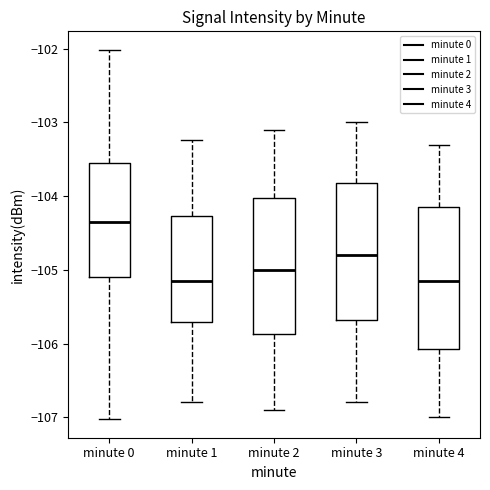

Reading left to right, read every box against the y-axis: the position of its median line, the range the box covers, and the ends of its whiskers. The values are not printed on the chart, so give them approximately, as read against the axis.

minute 0: median -104.4, box -105.1 to -103.6, whiskers -107.0 to -102.0
minute 1: median -105.1, box -105.7 to -104.3, whiskers -106.8 to -103.2
minute 2: median -105.0, box -105.9 to -104.0, whiskers -106.9 to -103.1
minute 3: median -104.8, box -105.7 to -103.8, whiskers -106.8 to -103.0
minute 4: median -105.1, box -106.1 to -104.1, whiskers -107.0 to -103.3